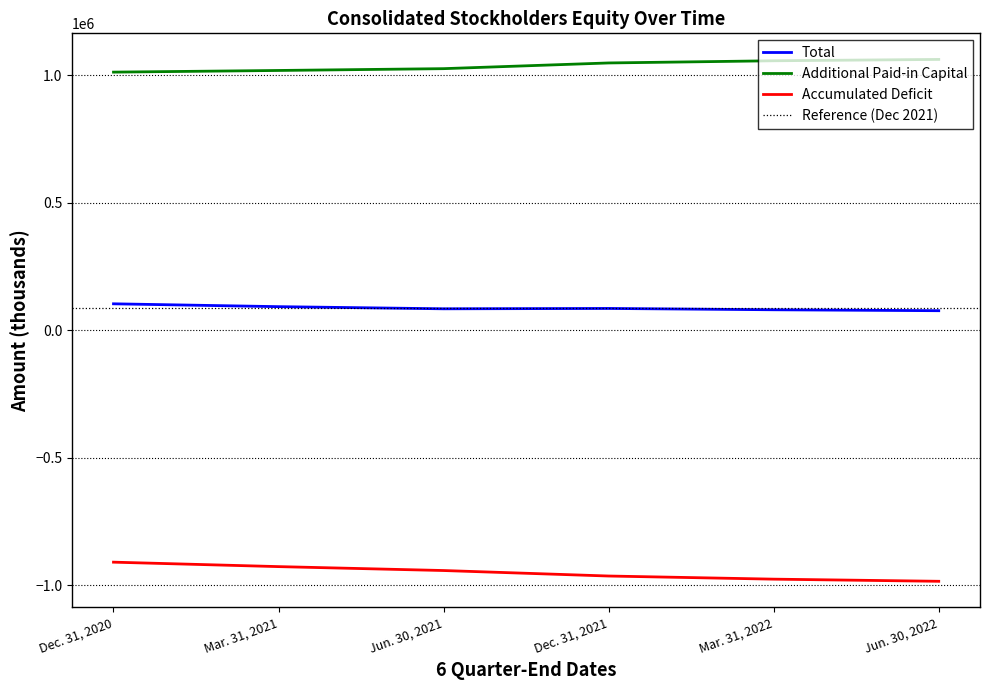

The value of Additional Paid-in Capital at Jun. 30, 2021 is 429621. True or false?

False